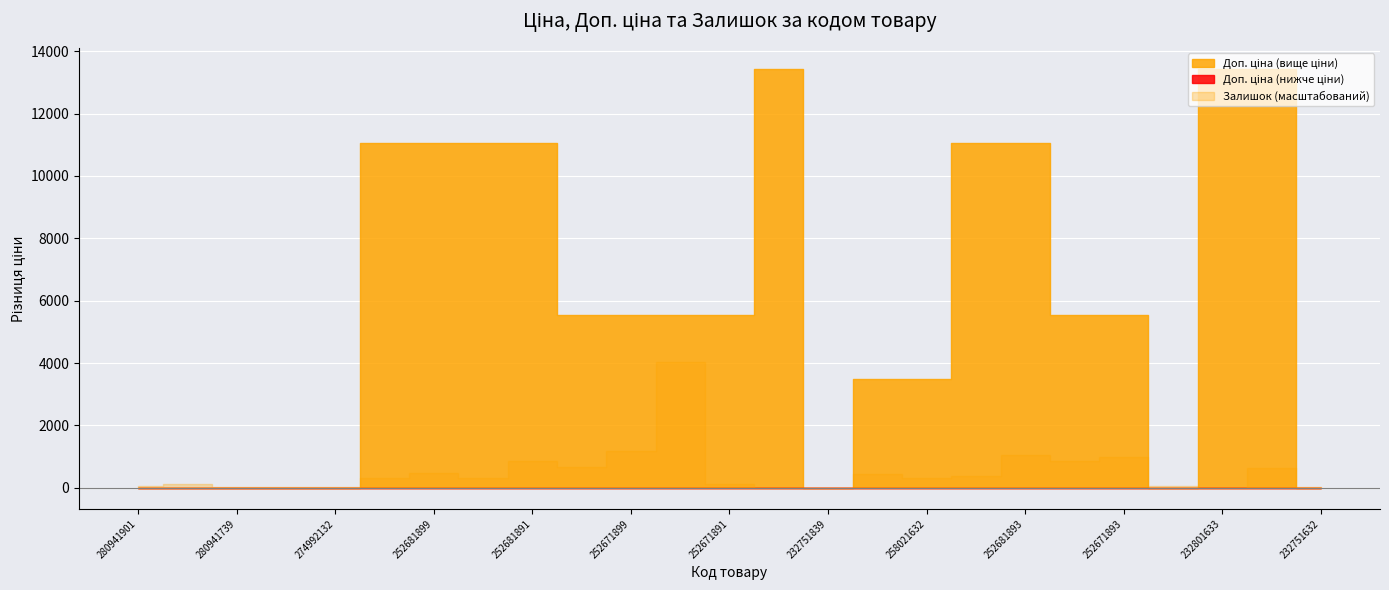

At which category does Ціна reach its first local peak?

232751839